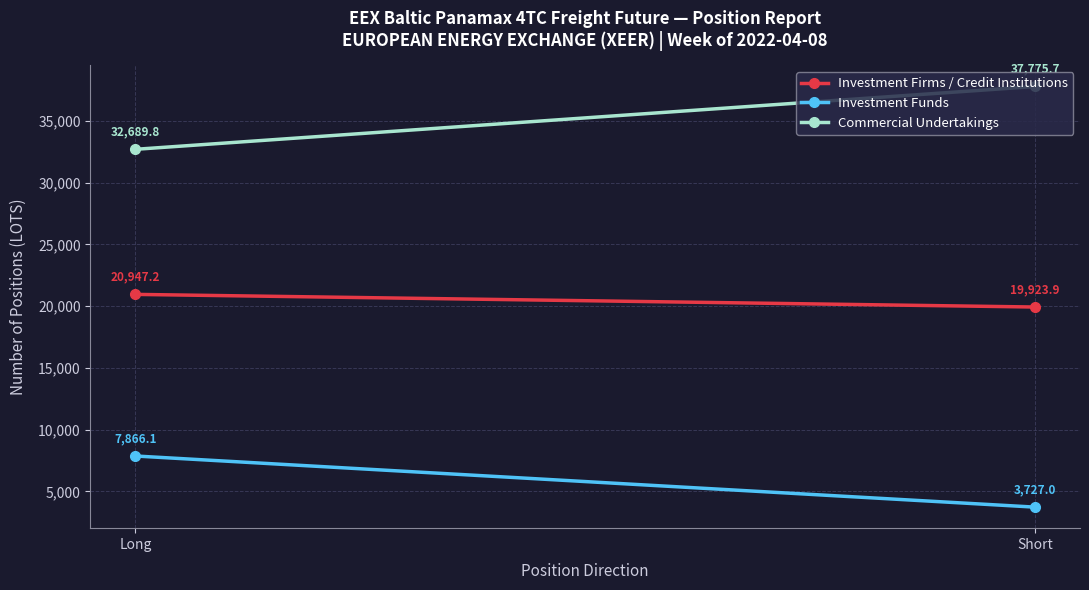

What is the maximum value shown in the chart?

37775.7